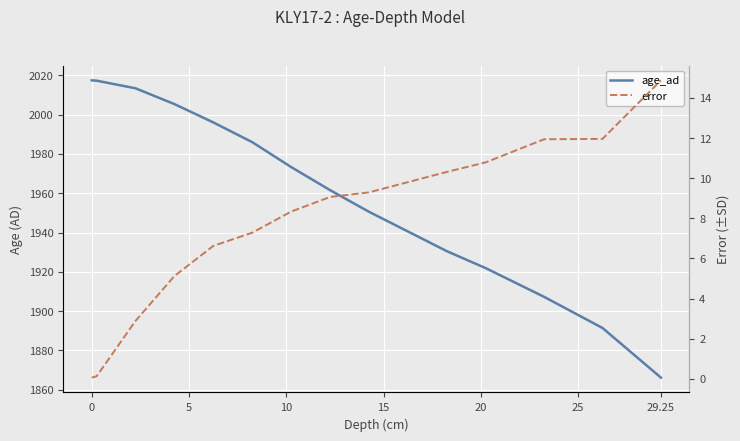

What is the difference between the maximum and second lowest values in the error series?

14.7